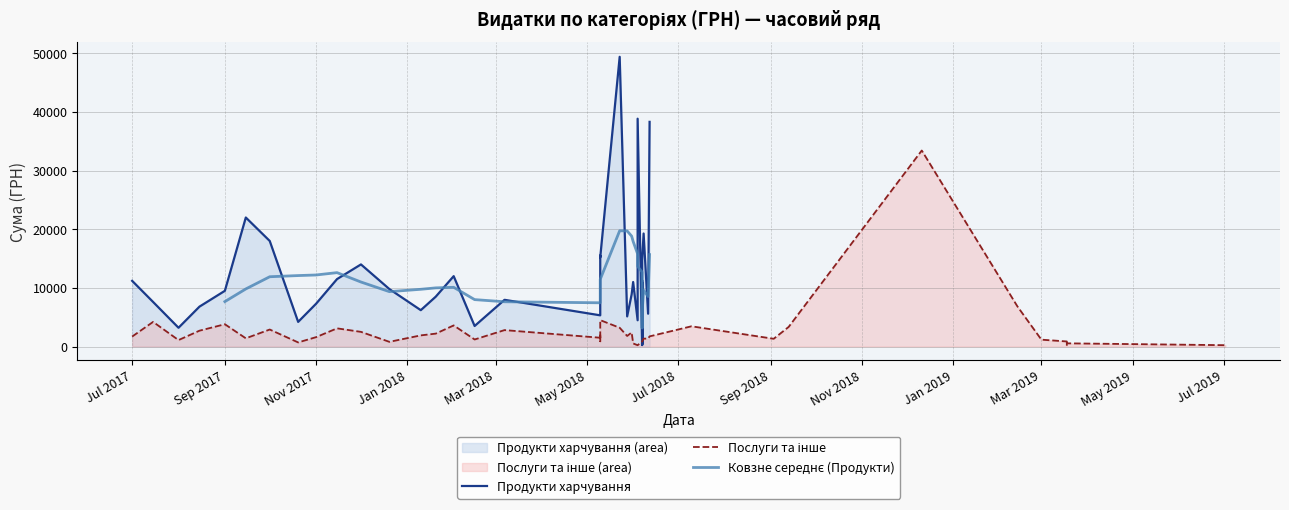

The value of Послуги та інше at 33 is 2900.0. True or false?

True